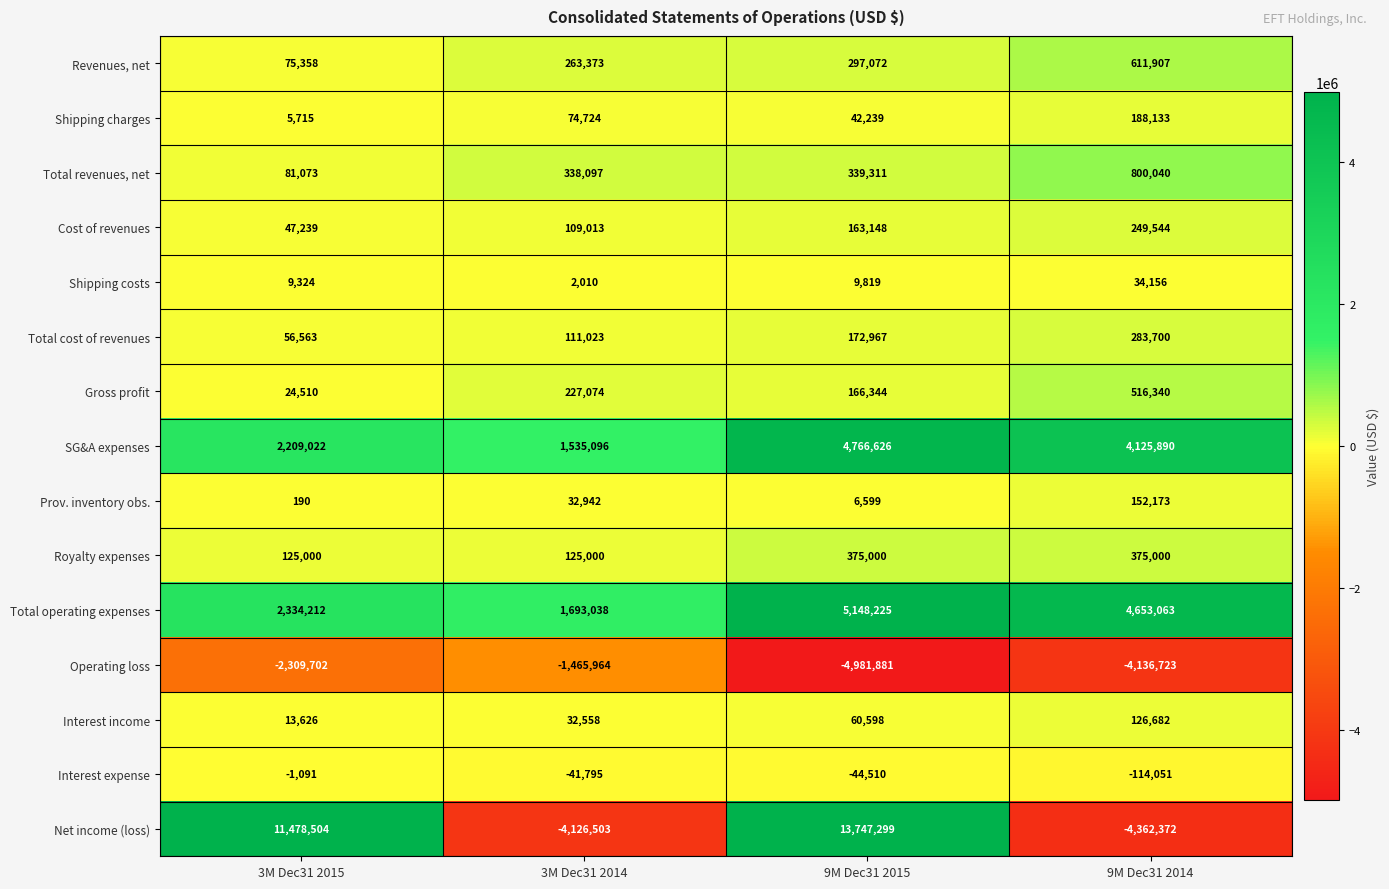

Rank the series by their maximum value, from highest to lowest.

Net income (loss), Total operating expenses, SG&A expenses, Total revenues, net, Revenues, net, Gross profit, Royalty expenses, Total cost of revenues, Cost of revenues, Shipping charges, Prov. inventory obs., Interest income, Shipping costs, Interest expense, Operating loss